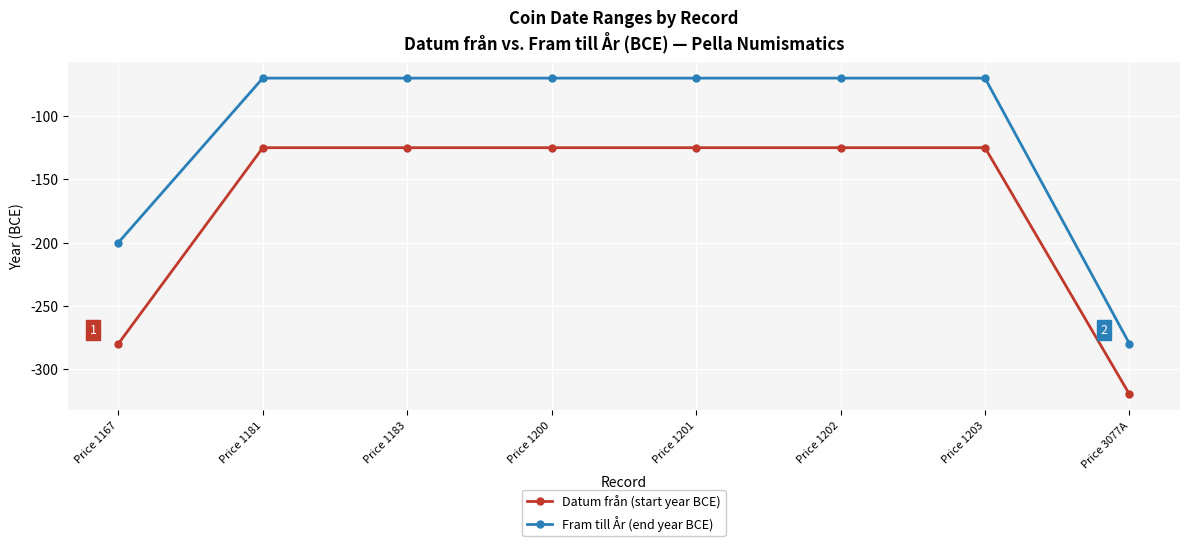

What is the spread (max minus min) of values at Price 1167?

80